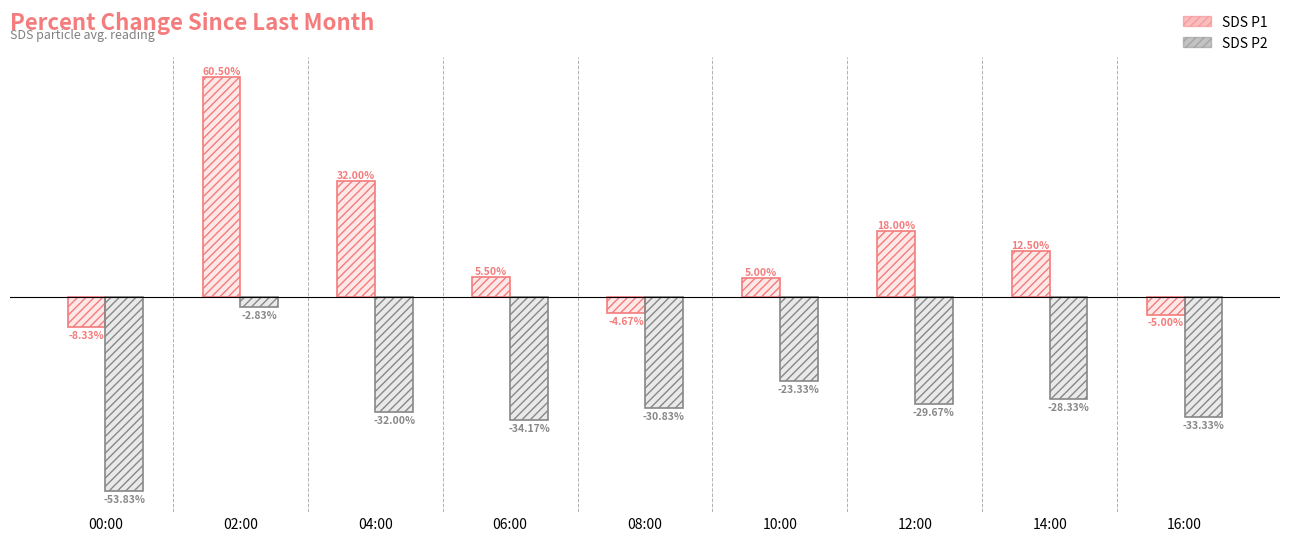

What is the label of the 5th bar from the left?

08:00